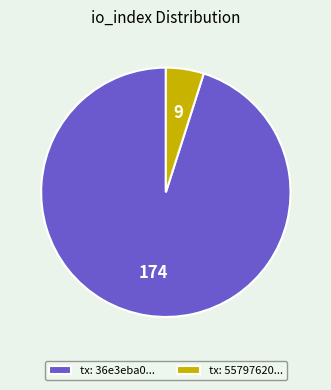

Rank the categories by value from lowest to highest.

tx: 55797620..., tx: 36e3eba0...